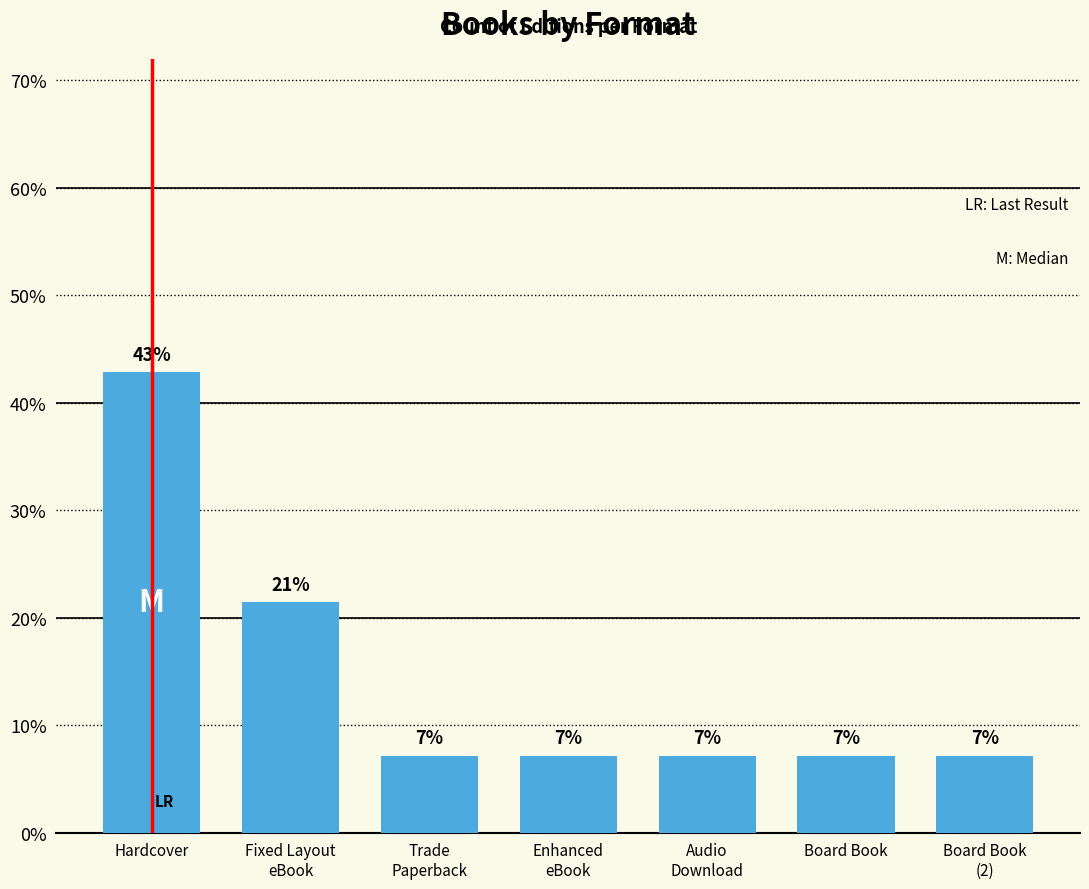

Which label corresponds to the smallest value in the chart?

Trade
Paperback